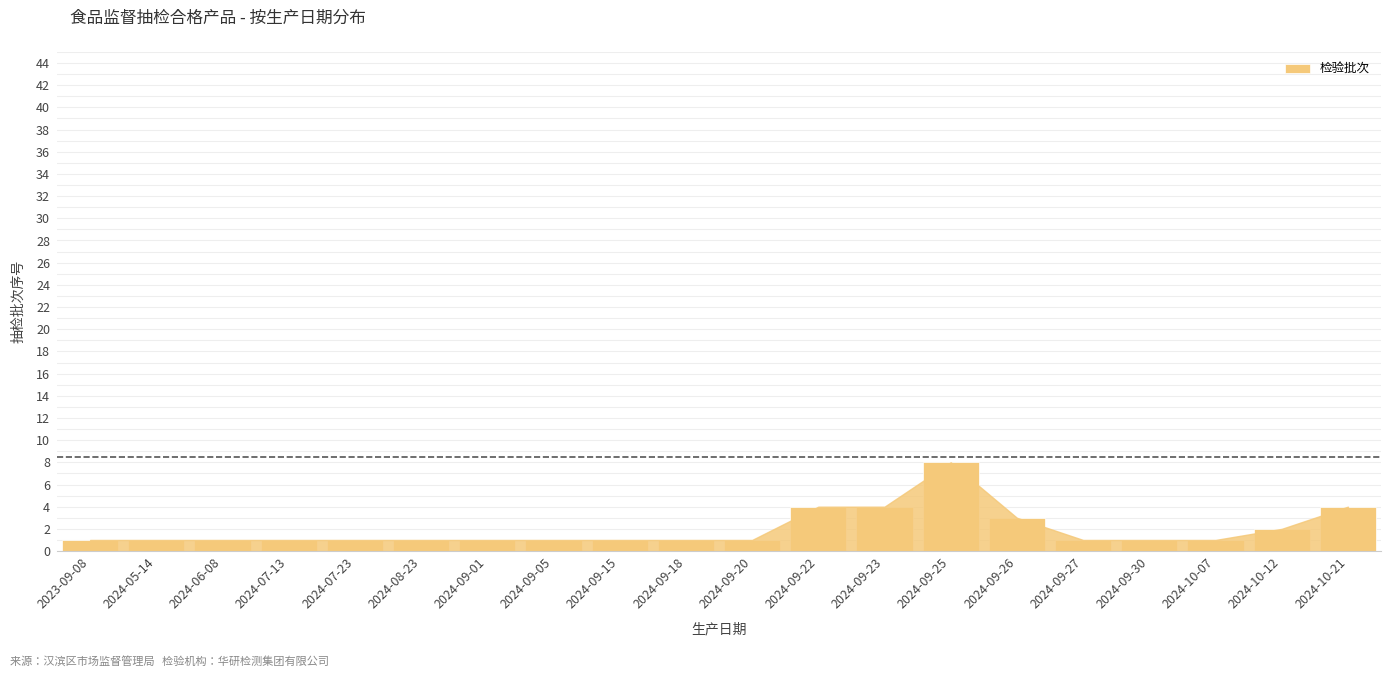

What is the difference between the maximum and minimum values?

7